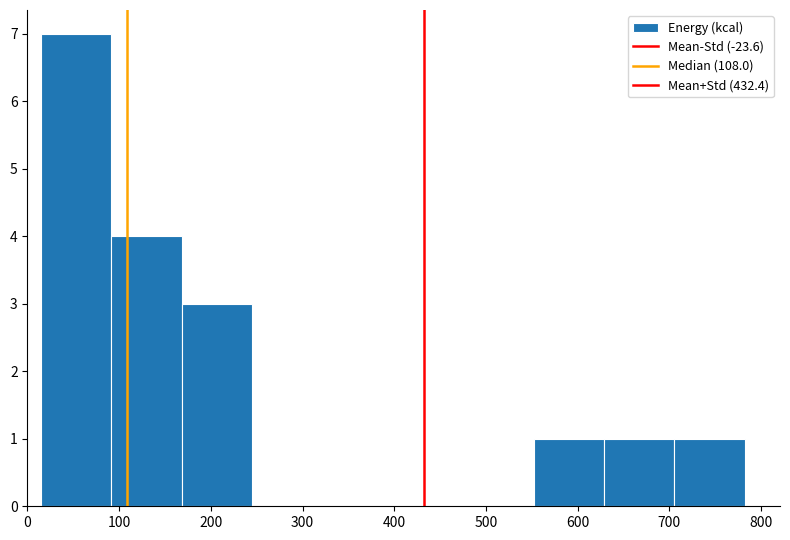

Reading left to right, transcribe this chart: for each bar, give the range it covers on the x-axis and its height. Neither the bar edges nor the heights are printed on the chart, so give them approximately, as read against the axes.

10 to 90: 7
90 to 170: 4
170 to 240: 3
240 to 320: 0
320 to 400: 0
400 to 480: 0
480 to 550: 0
550 to 630: 1
630 to 710: 1
710 to 780: 1